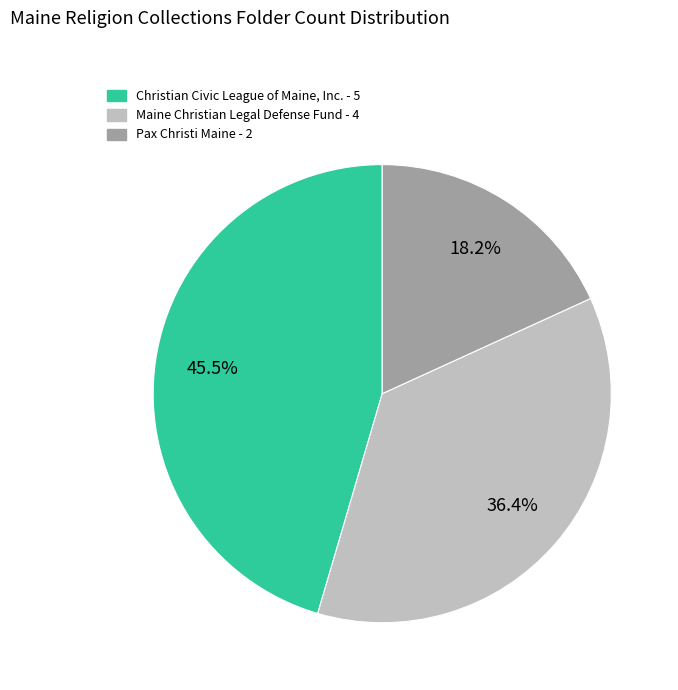

How many segments does this pie chart have?

3